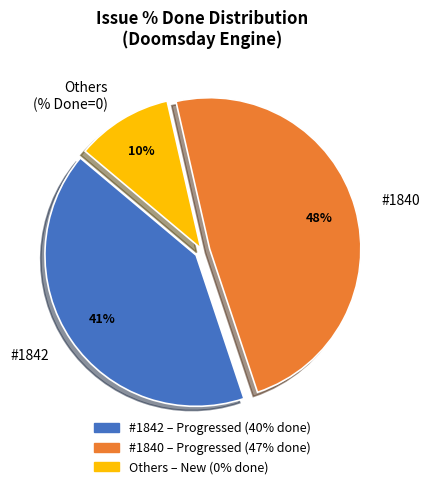

The #1842 slice represents 41% of the pie. True or false?

True